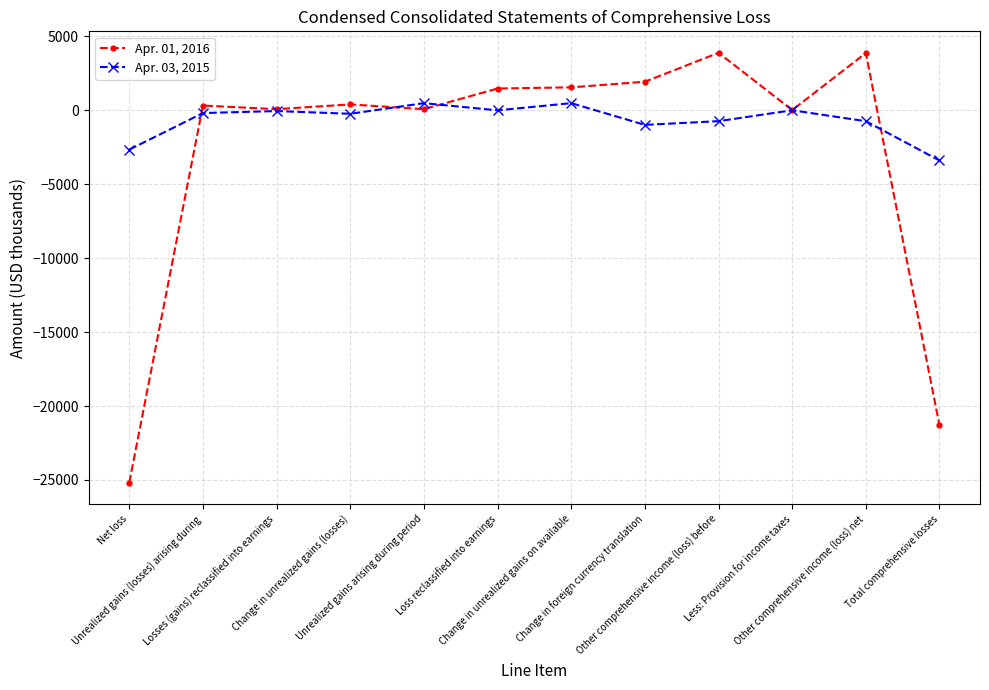

What is the lowest value of the Apr. 01, 2016 series?

-25180